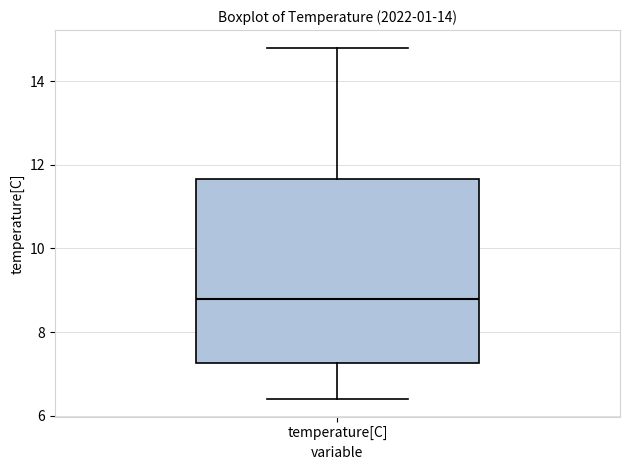

Read this box plot against the y-axis: the position of the median line, the range covered by the box, and the ends of both whiskers. The values are not printed on the chart, so give them approximately, as read against the axis.

median 8.8, box 7.2 to 11.6, whiskers 6.4 to 14.8